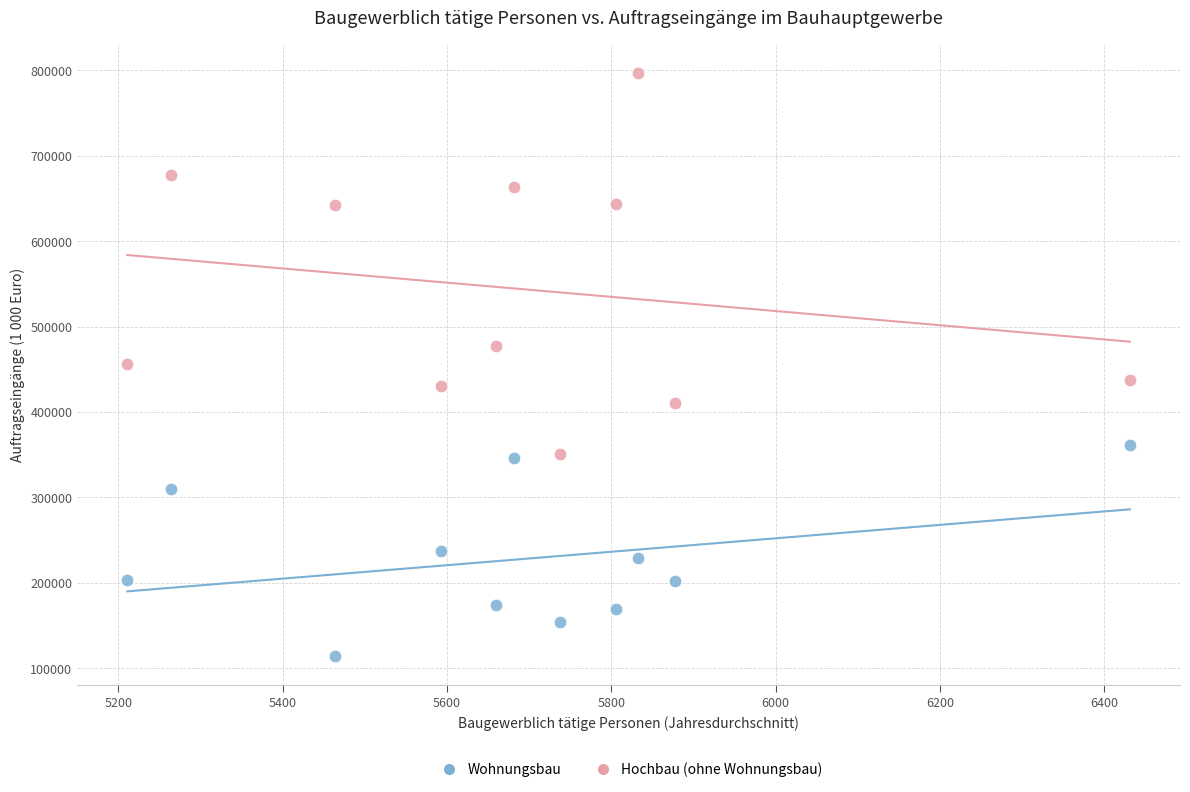

Across all data points, what is the range of Y values (max minus min)?

682343